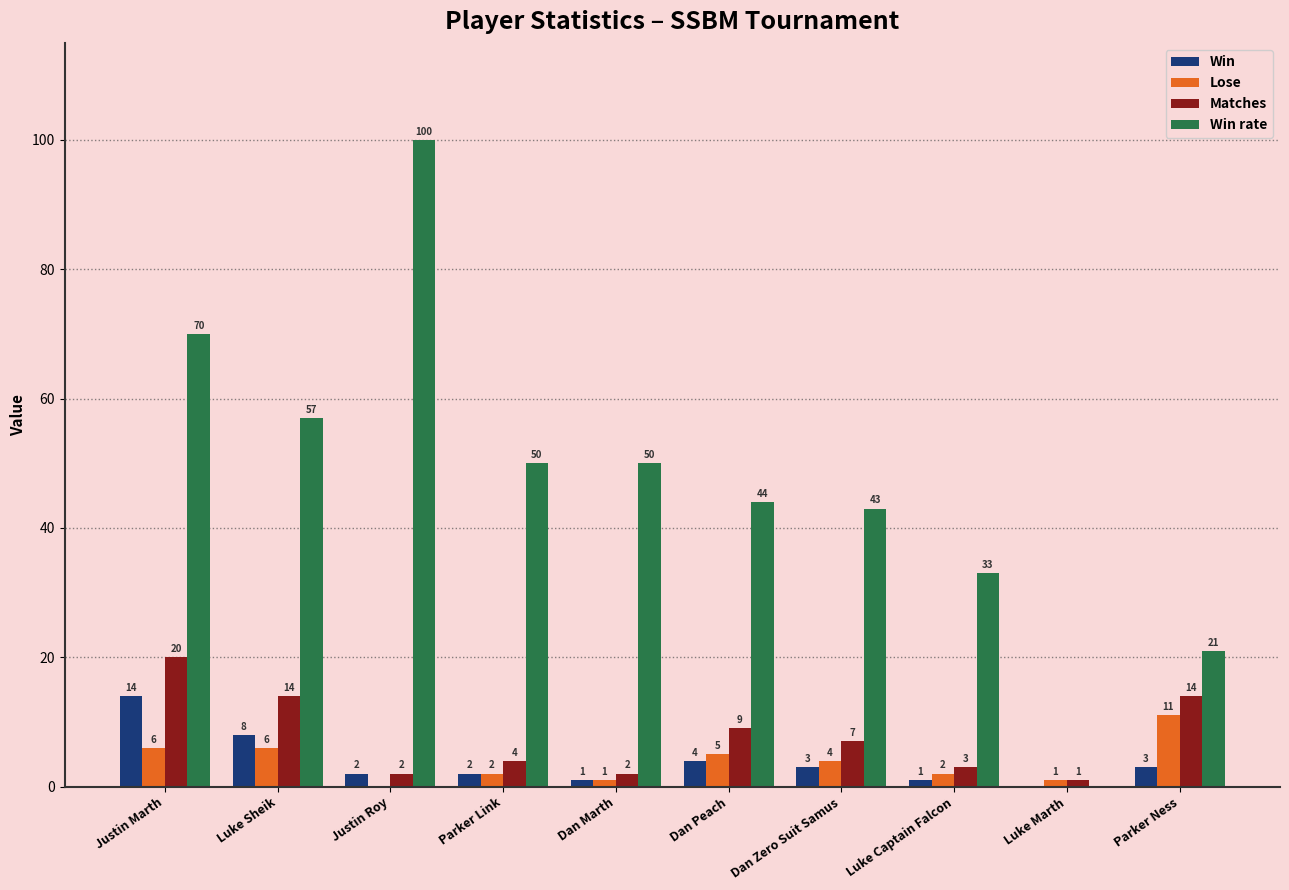

What is the average value of the Matches series?

8